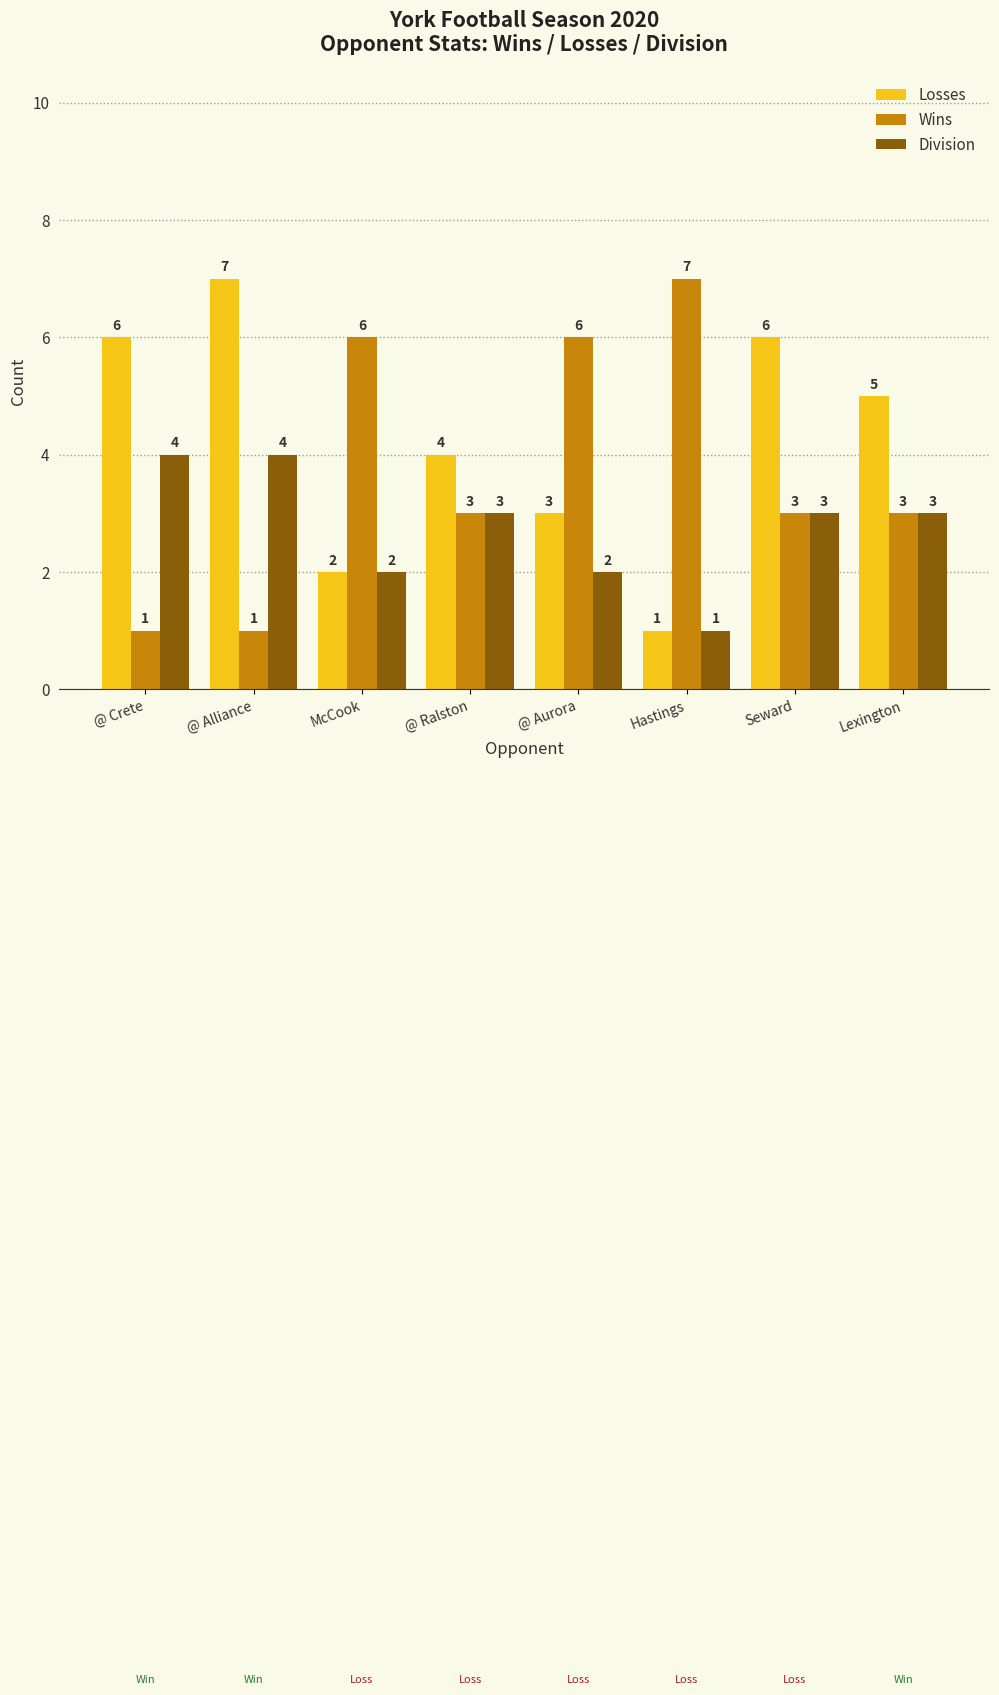

What are all the series names shown in the legend?

Losses, Wins, Division